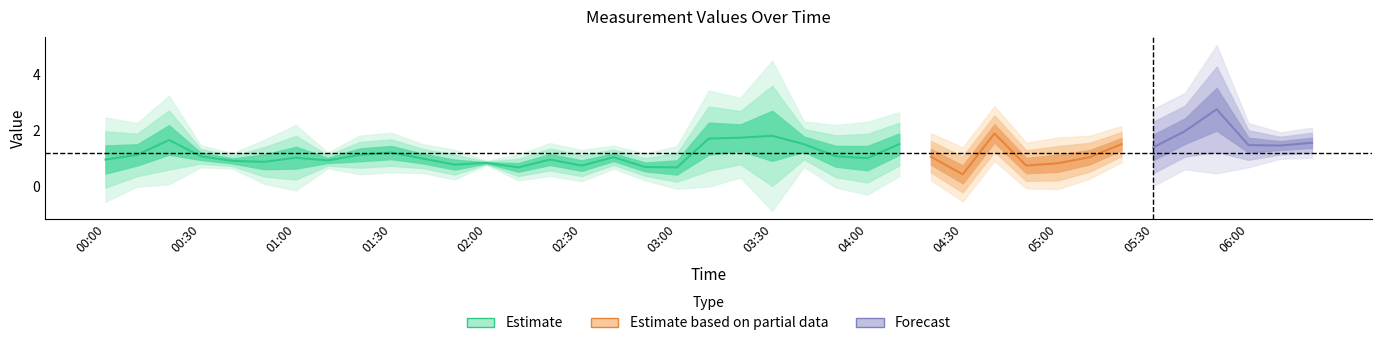

What is the label of the 15th point from the left?

02:20